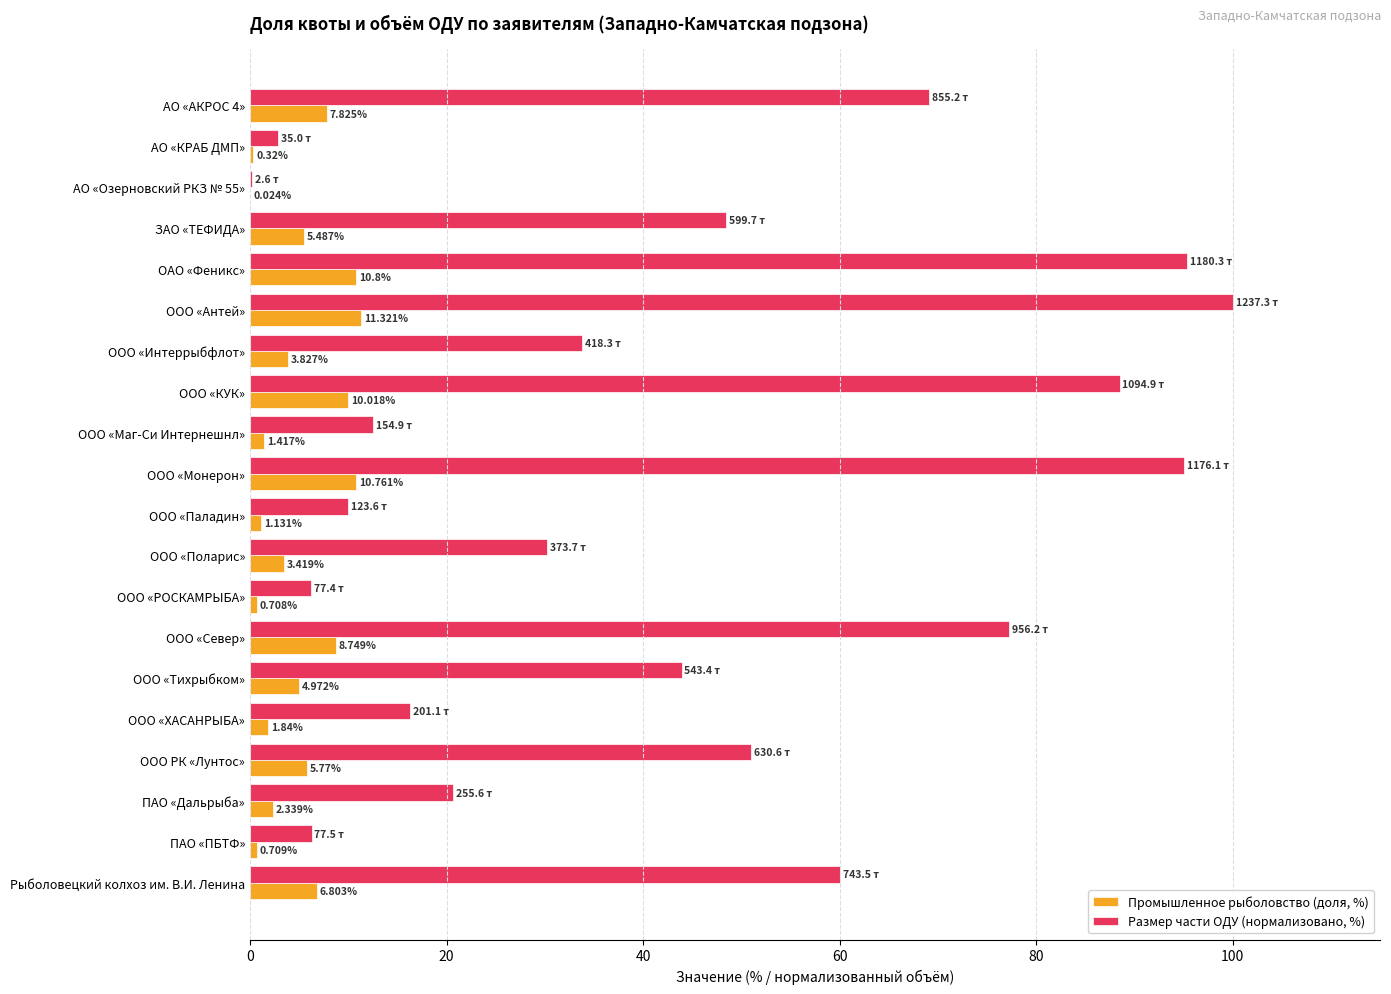

Which series changed the most between ЗАО «ТЕФИДА» and ООО «Тихрыбком»?

Размер части ОДУ (нормализовано, %)